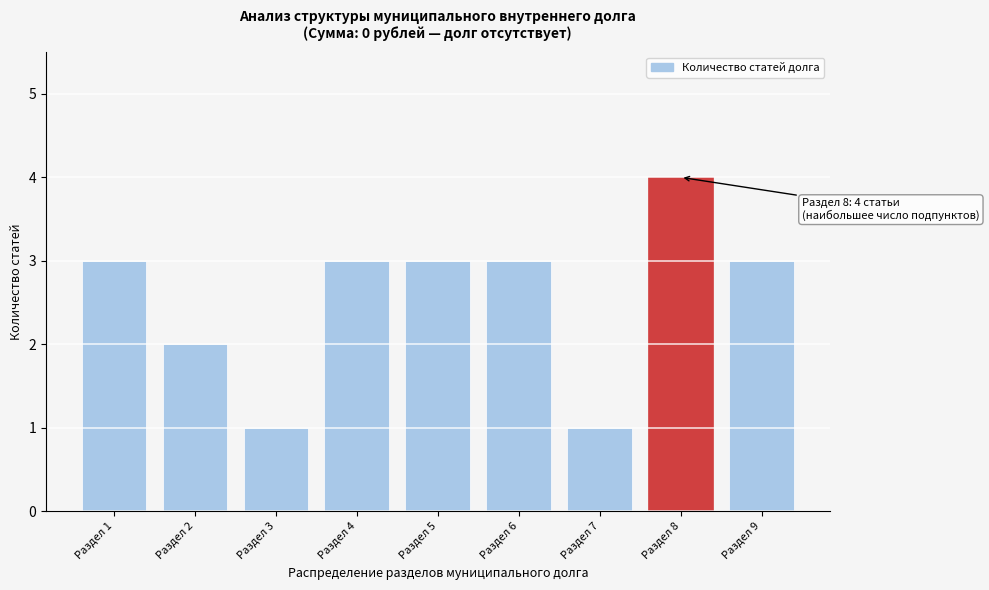

Reading left to right, what are all the values shown in this chart?

3	2	1	3	3	3	1	4	3